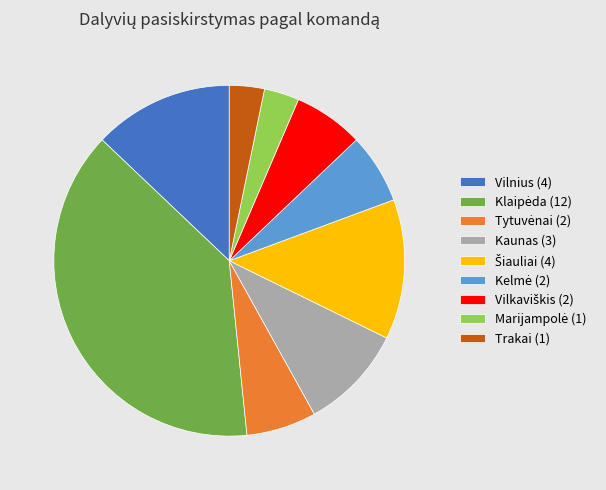

The Trakai (1) slice represents 18% of the pie. True or false?

False